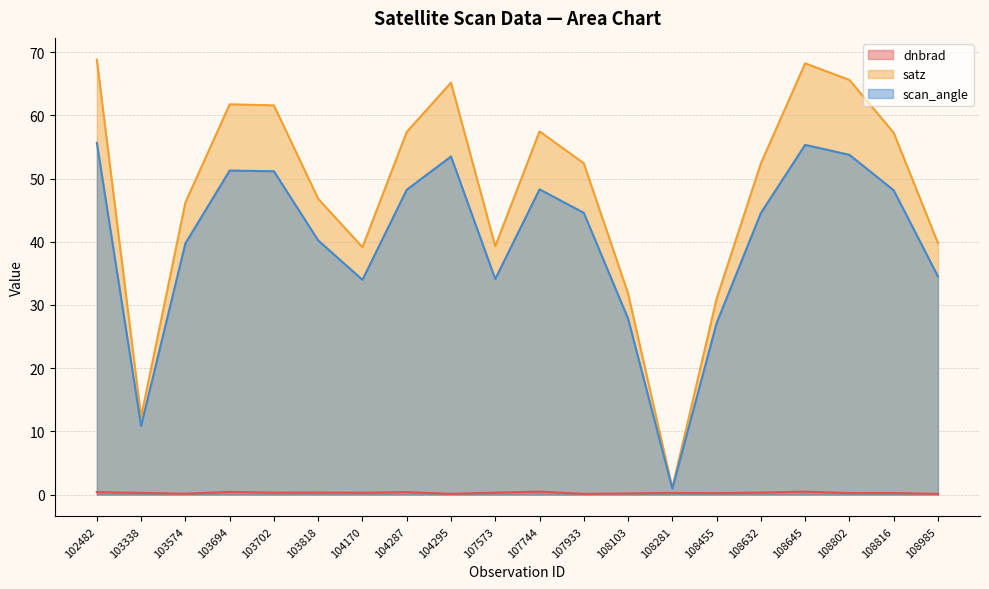

True or false: satz and scan_angle intersect in this chart.

False